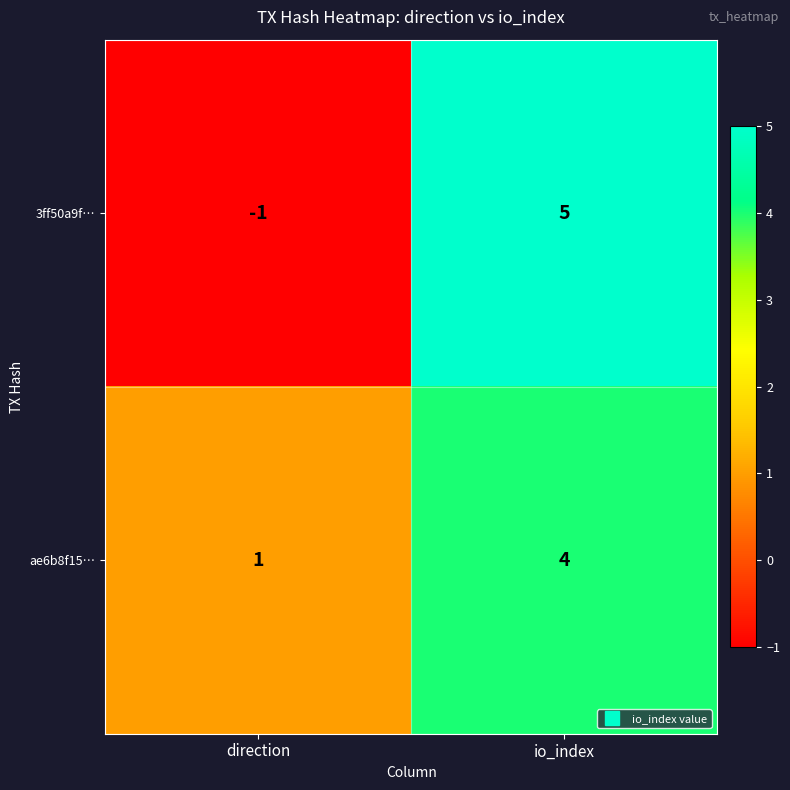

Which series changed the most between direction and io_index?

3ff50a9f…